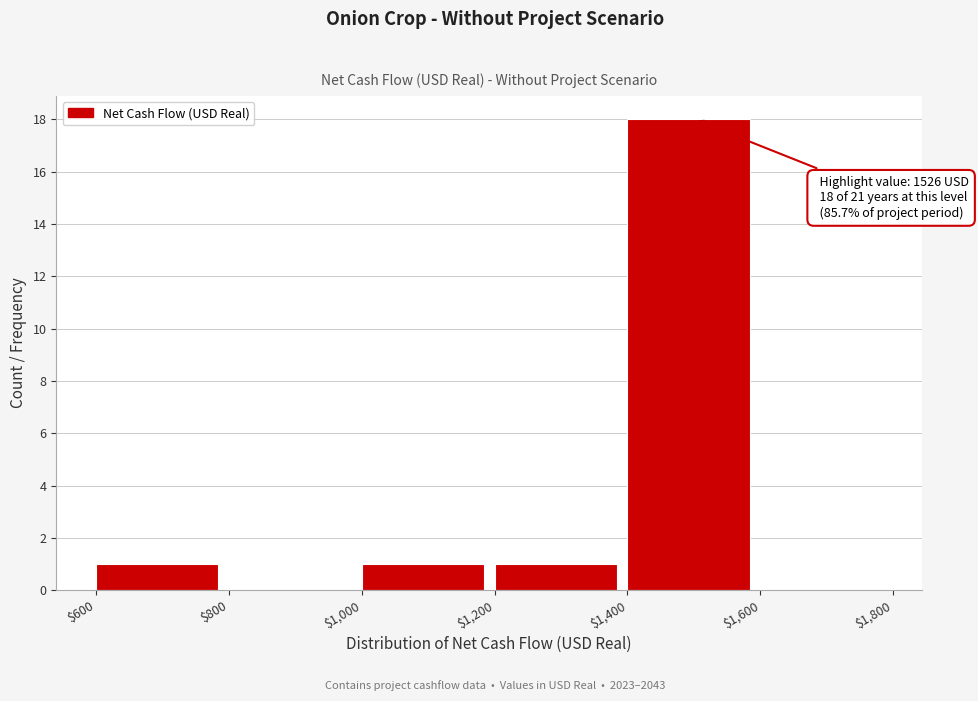

Which range on the x-axis has the tallest bar?

$1,400 to $1,600